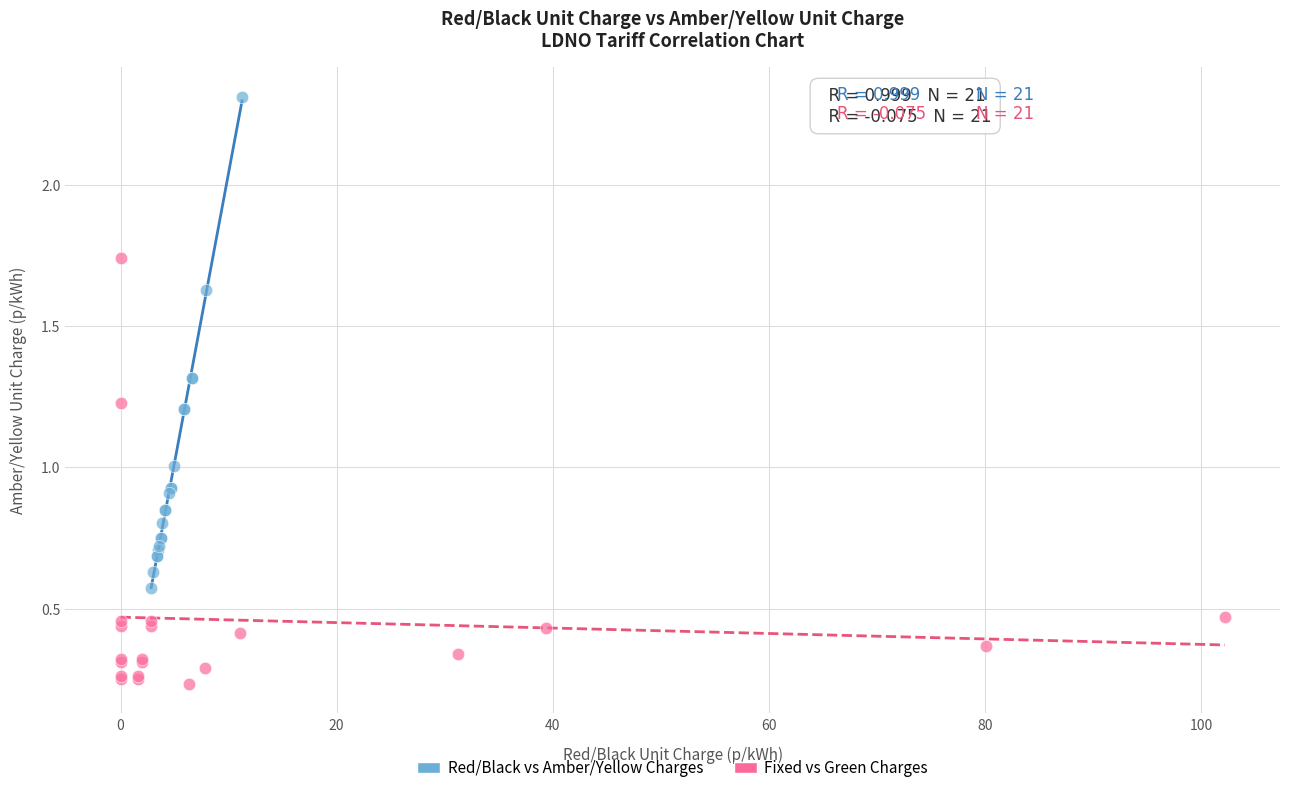

Which series contains the lowest Y value?

Fixed vs Green Charges